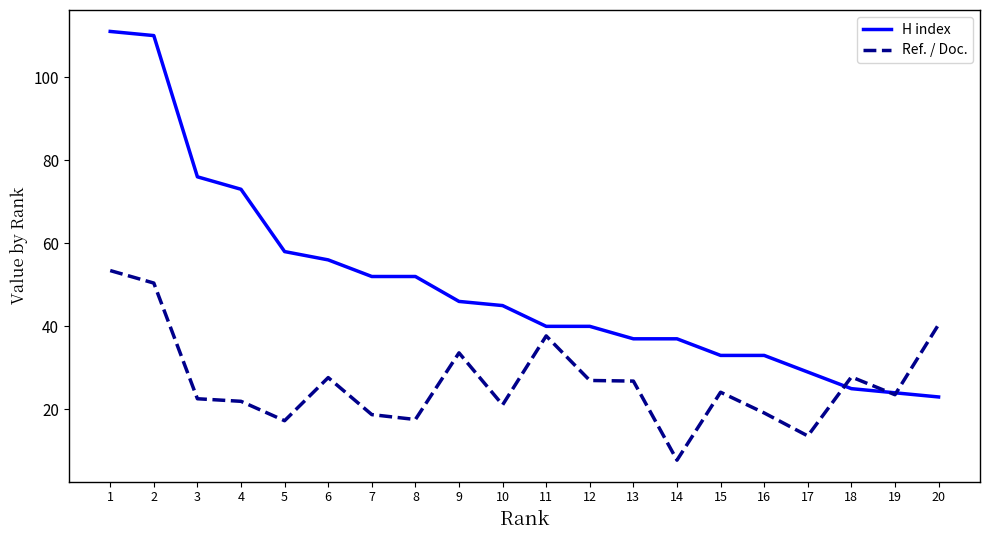

What is the approximate value of Ref. / Doc. at 12?

27.0